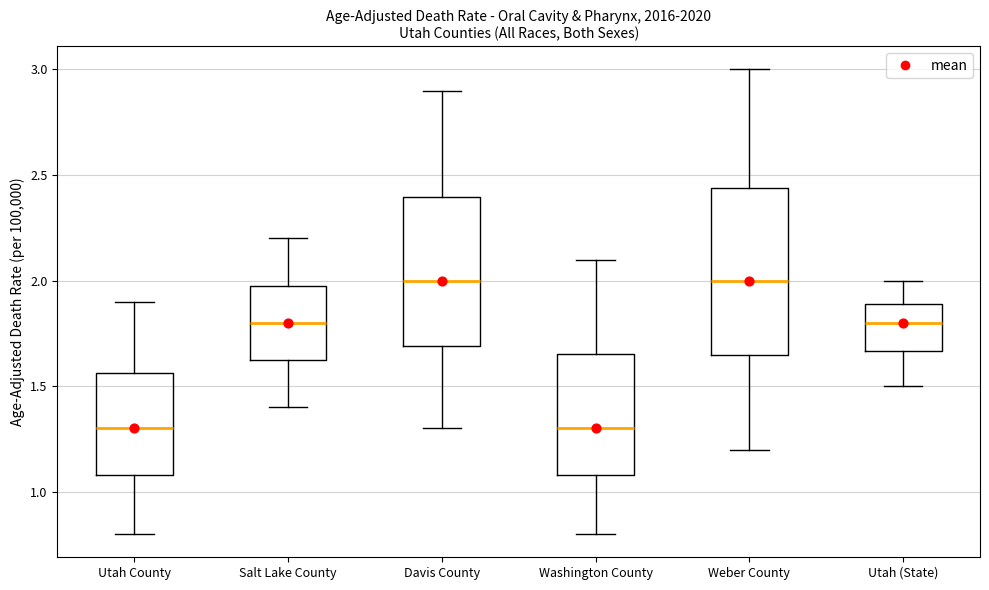

Where does the upper whisker of the box for Utah (State) end on the y-axis? The values are not printed on the chart, so give them approximately, as read against the axis.

2.00